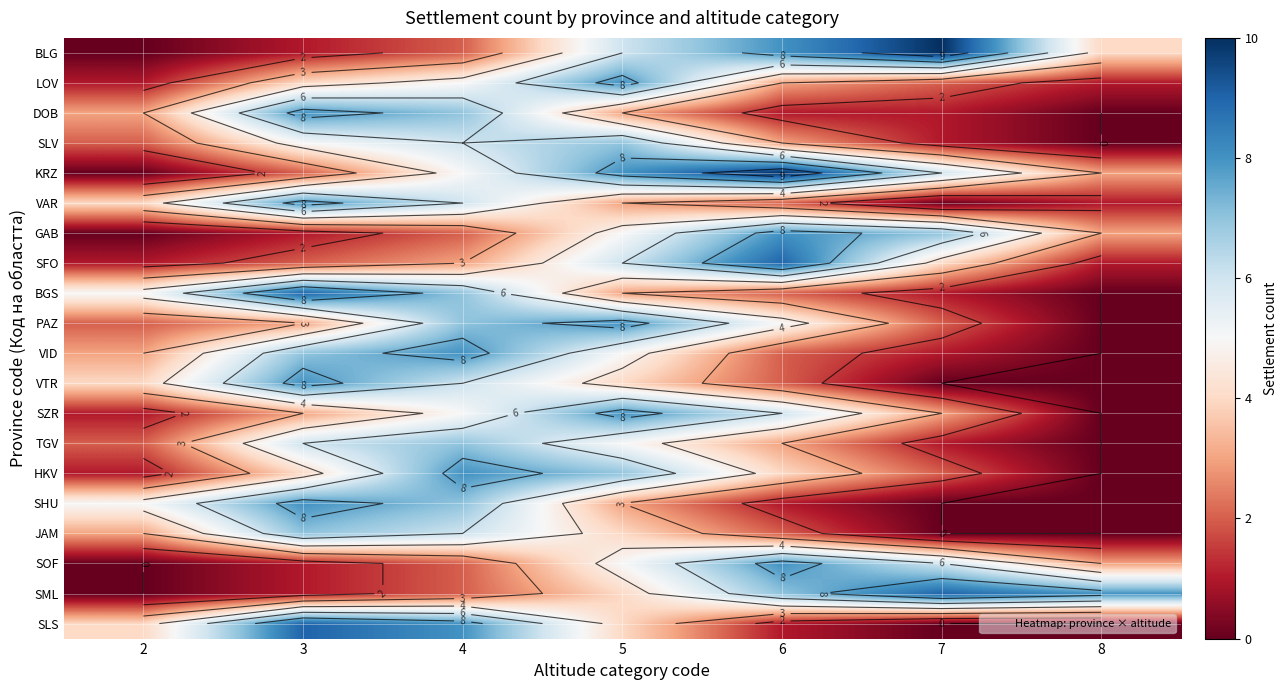

What is the total value across all series at 4?

109